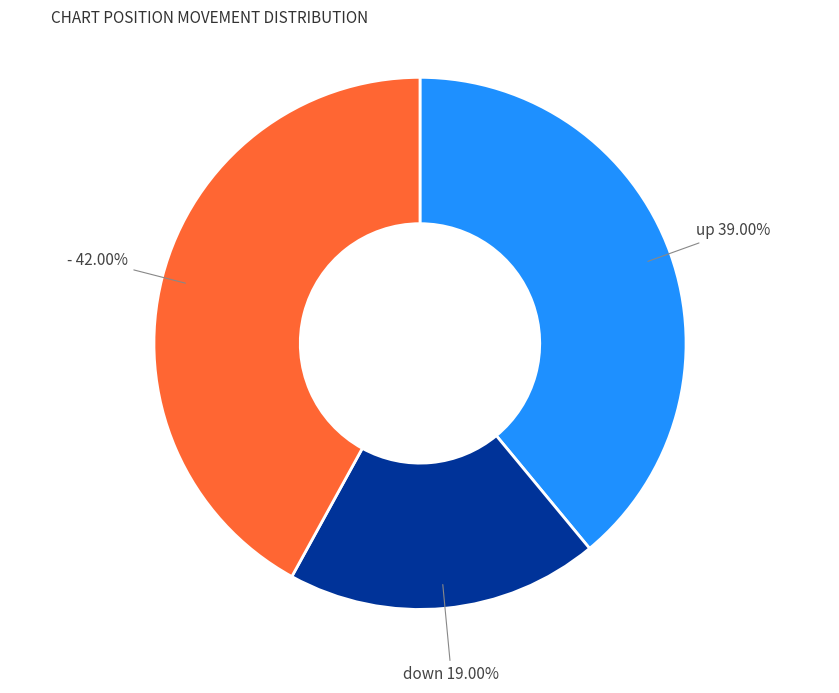

What is the total percentage of down and -?

61.0%